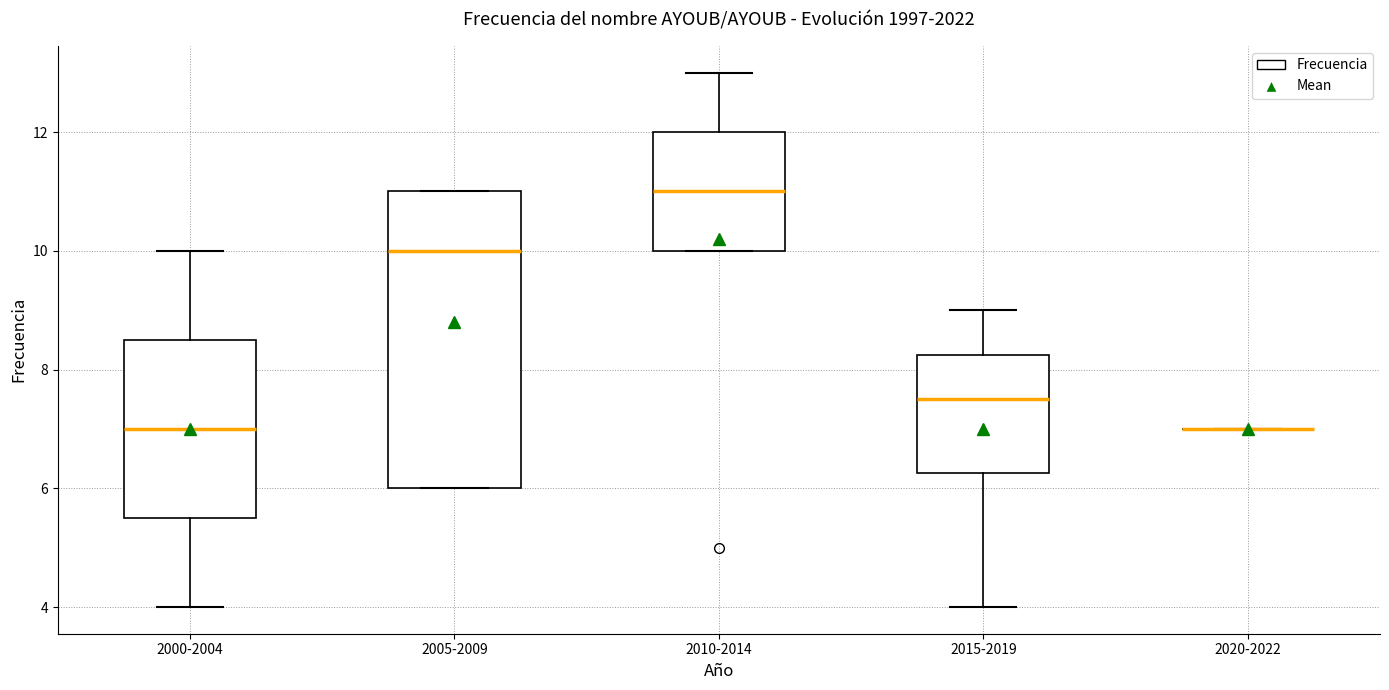

Where is the upper edge of the box for 2010-2014 on the y-axis? The values are not printed on the chart, so give them approximately, as read against the axis.

12.0